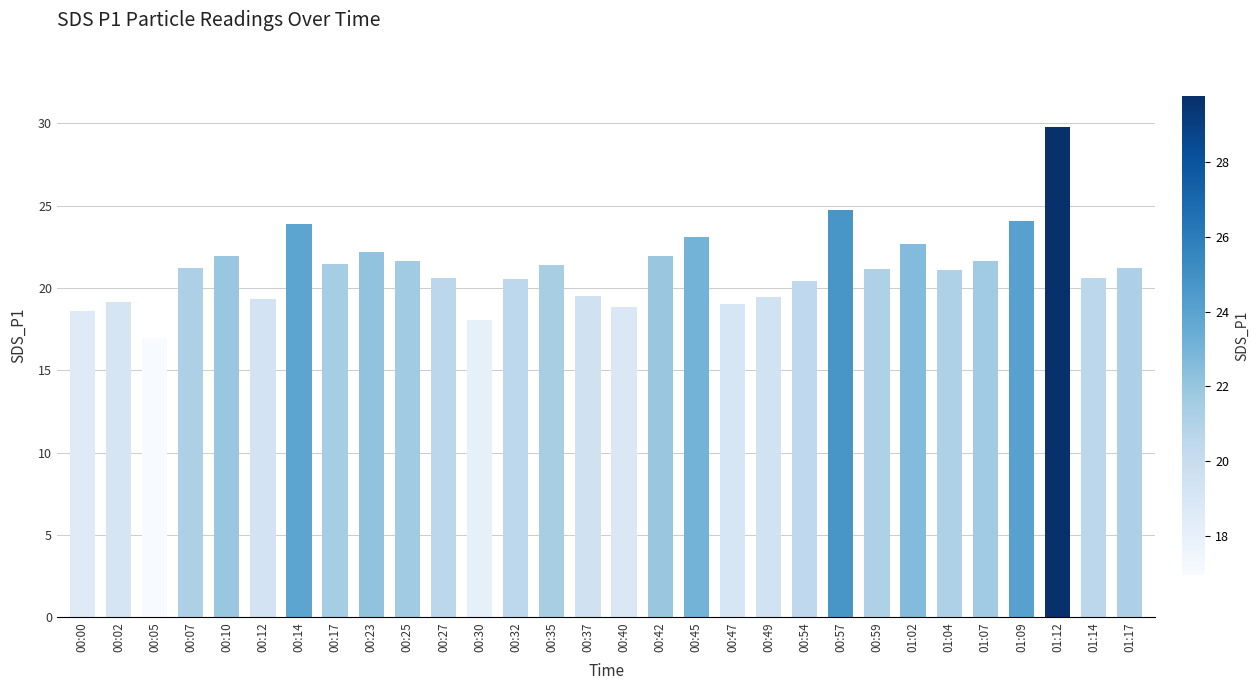

How many distinct data groups are displayed?

1